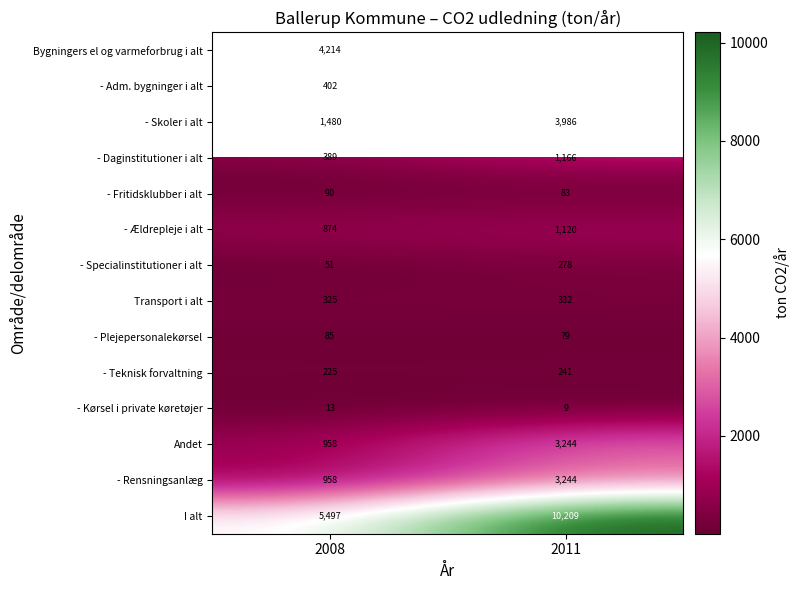

Read the Andet value at 2008.

958